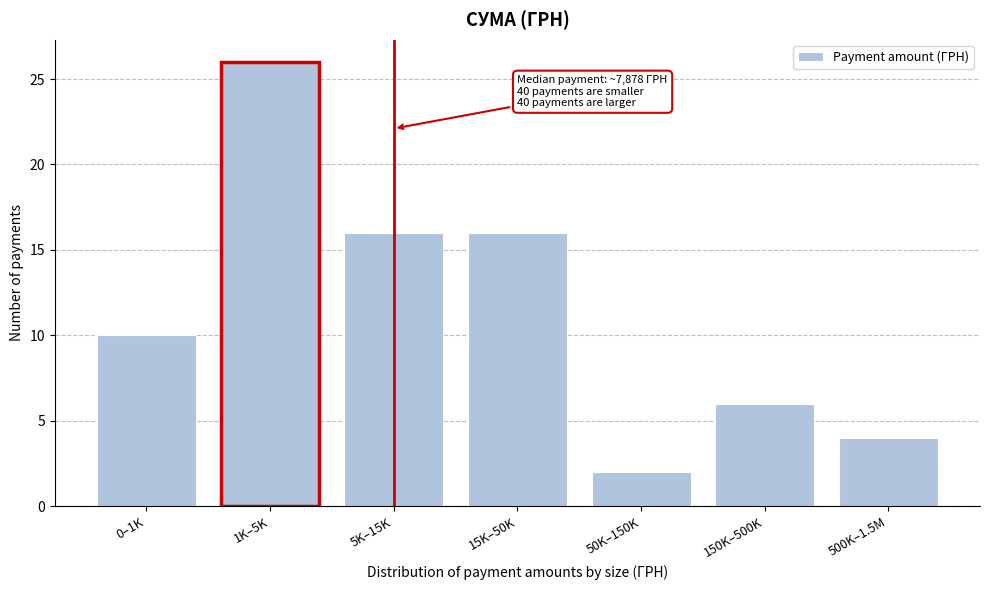

Reading right to left, what are all the values shown in this chart?

4	6	2	16	16	26	10